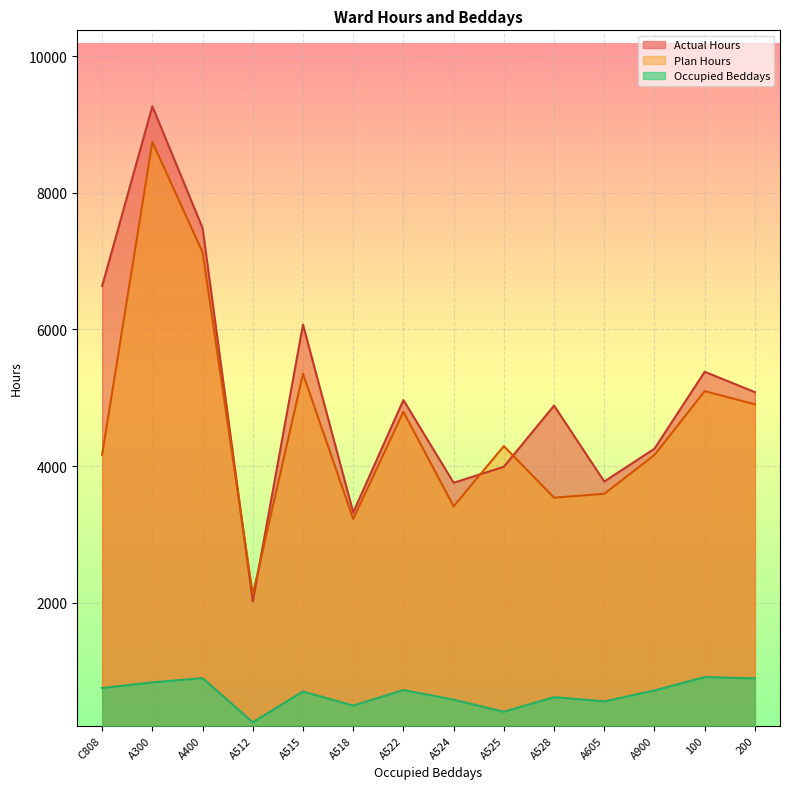

Where is the first local maximum for Plan Hours?

A300